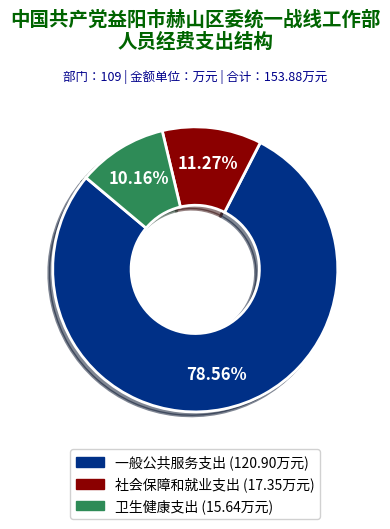

Which has a higher value, 卫生健康支出 or 社会保障和就业支出?

社会保障和就业支出